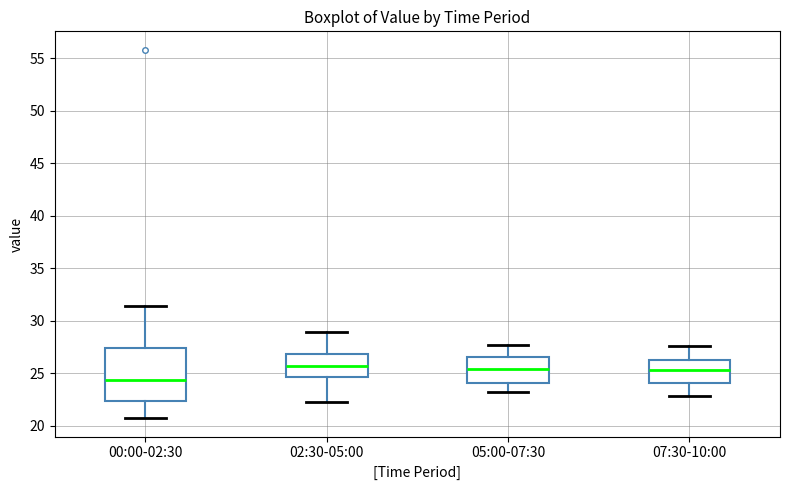

Reading left to right, read every box against the y-axis: the position of its median line, the range the box covers, and the ends of its whiskers. The values are not printed on the chart, so give them approximately, as read against the axis.

00:00-02:30: median 24.5, box 22.5 to 27.5, whiskers 20.5 to 31.5
02:30-05:00: median 25.5, box 24.5 to 27.0, whiskers 22.5 to 29.0
05:00-07:30: median 25.5, box 24.0 to 26.5, whiskers 23.0 to 27.5
07:30-10:00: median 25.5, box 24.0 to 26.5, whiskers 23.0 to 27.5